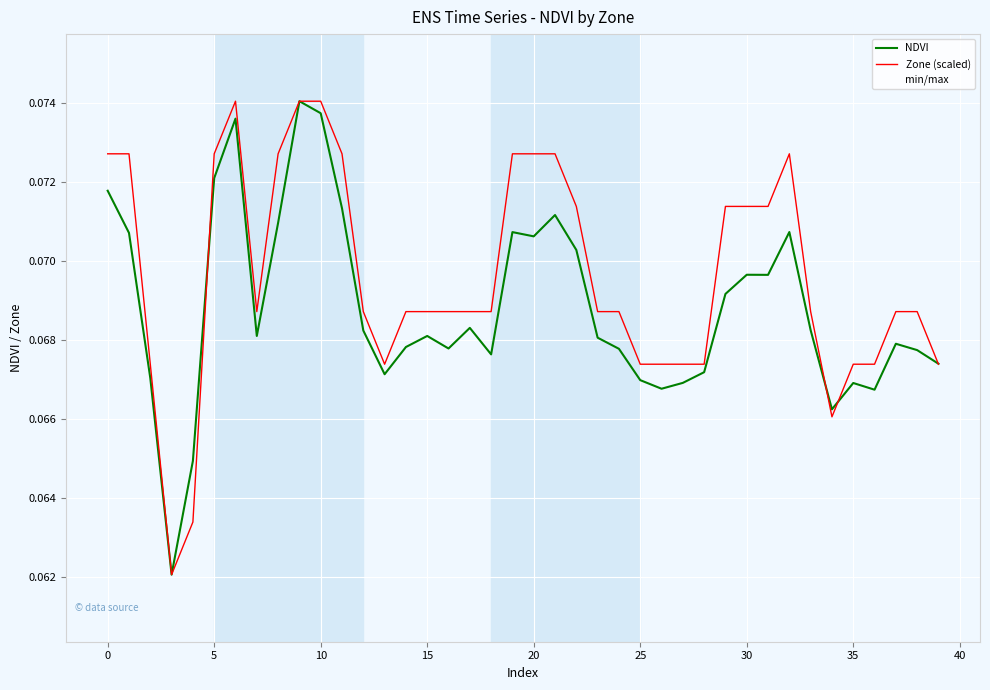

Is it true that NDVI equals 0.1 at 13?

False